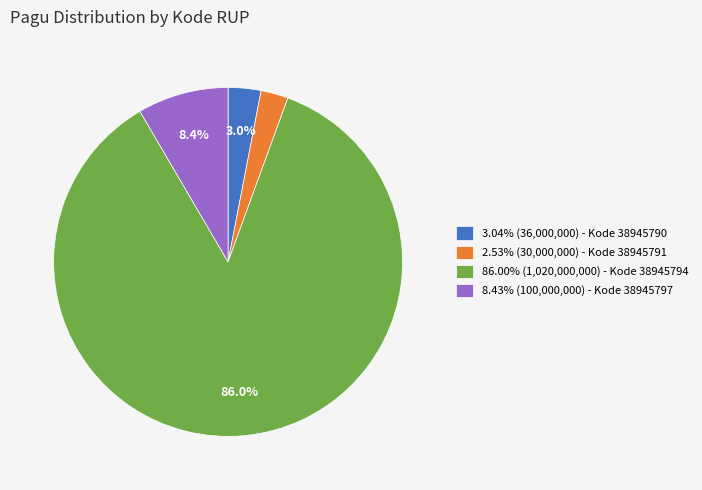

Is the sum of 86.00% (1,020,000,000) - Kode 38945794 and 2.53% (30,000,000) - Kode 38945791 greater than half?

Yes